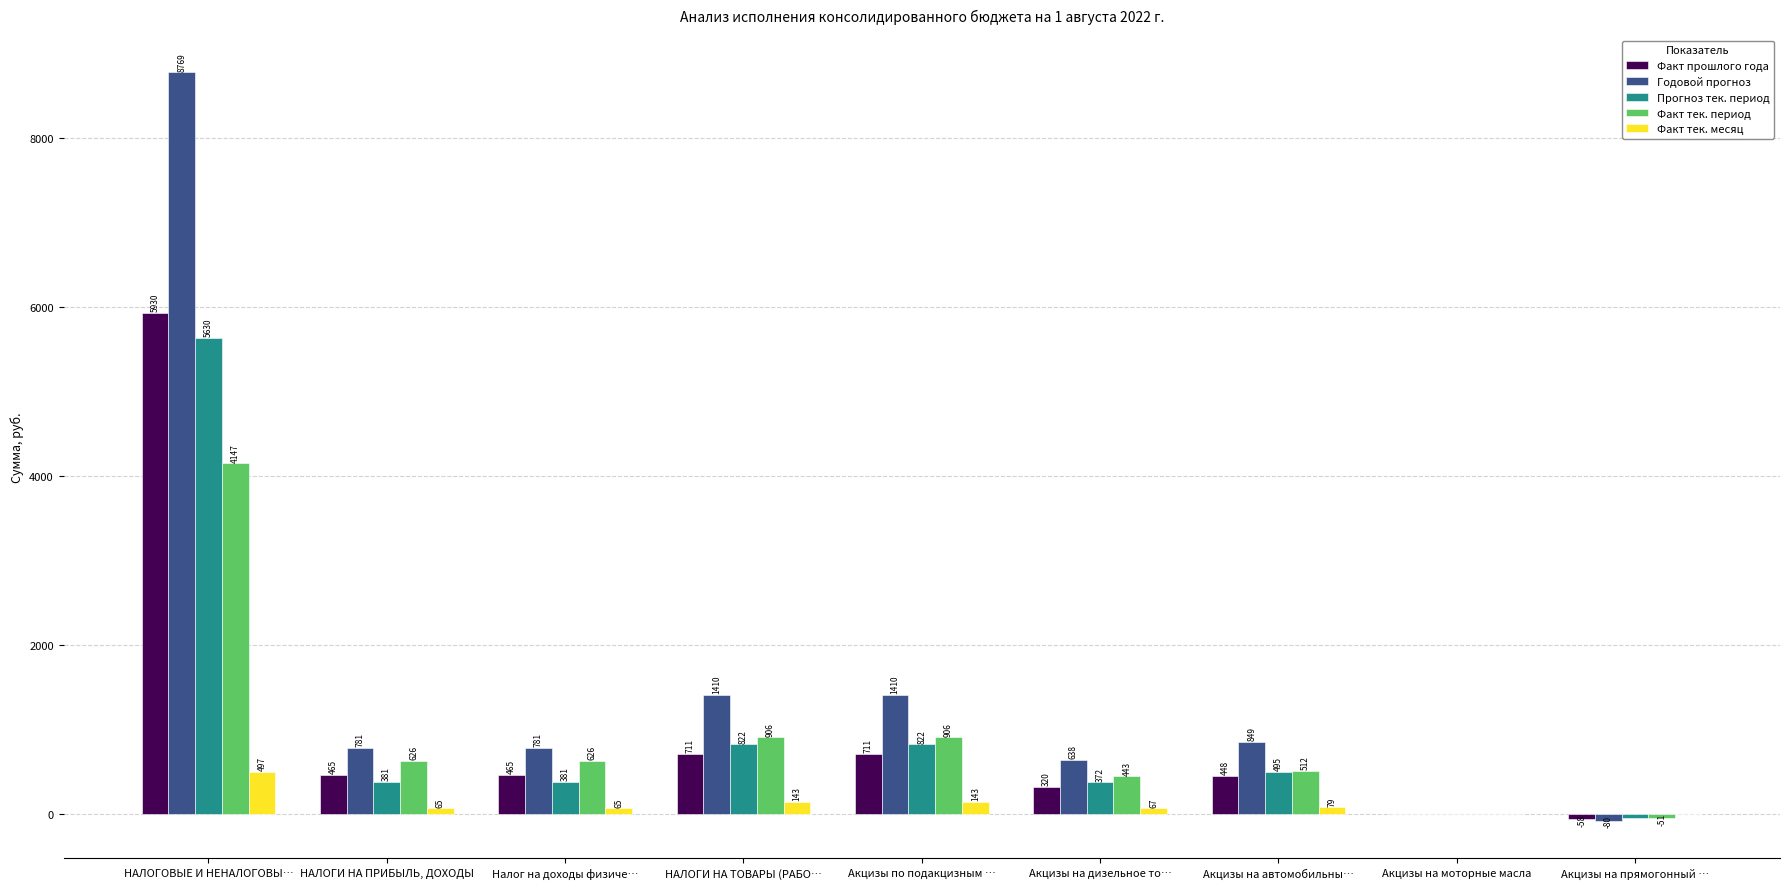

Is it true that Годовой прогноз equals 14503.0 at НАЛОГОВЫЕ И НЕНАЛОГОВЫ…?

False